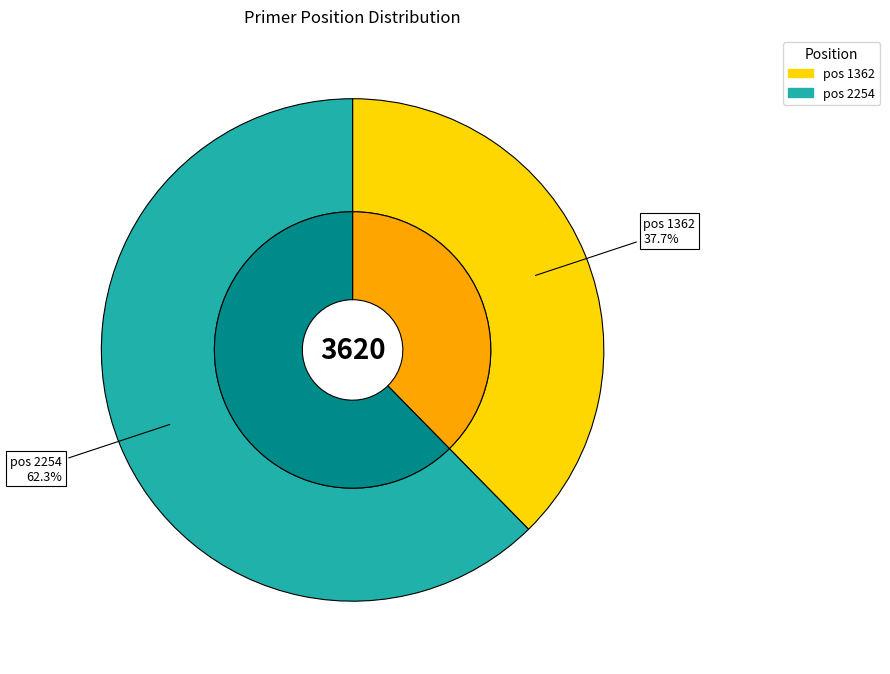

Which category has the biggest portion of the pie?

2254